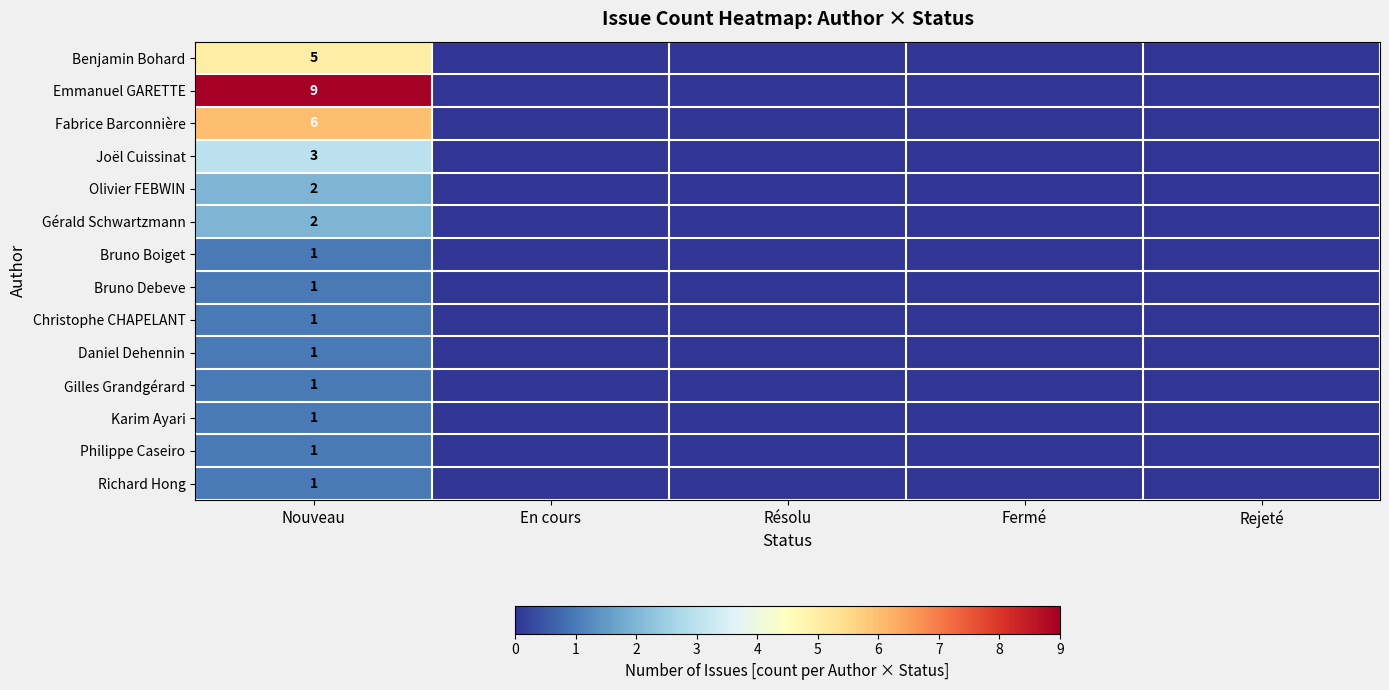

How many series are shown in this chart?

14